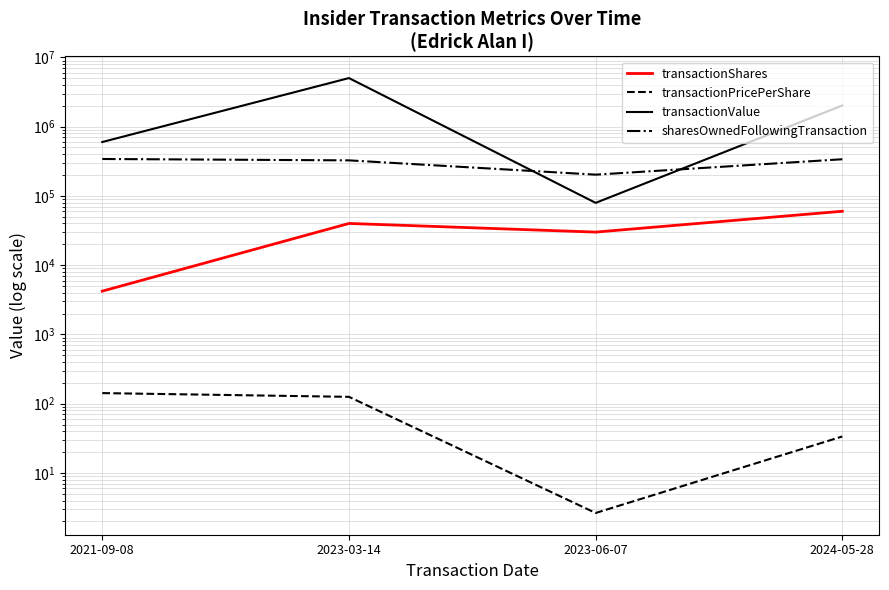

What is the highest value of the sharesOwnedFollowingTransaction series?

340915.0